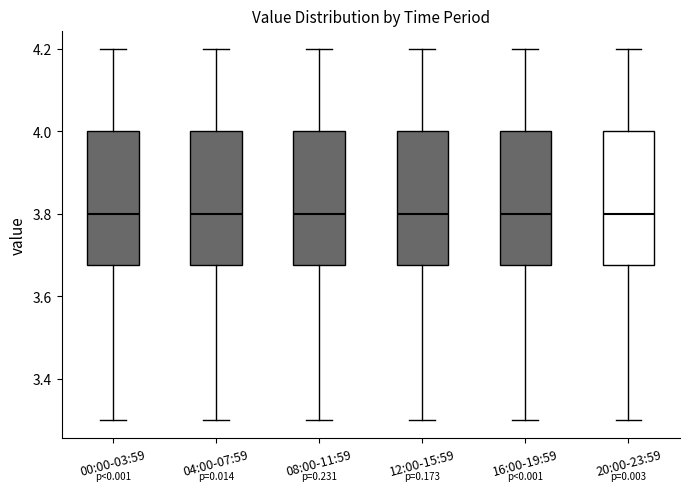

Where is the upper edge of the box for 16:00-19:59 on the y-axis? The values are not printed on the chart, so give them approximately, as read against the axis.

4.00